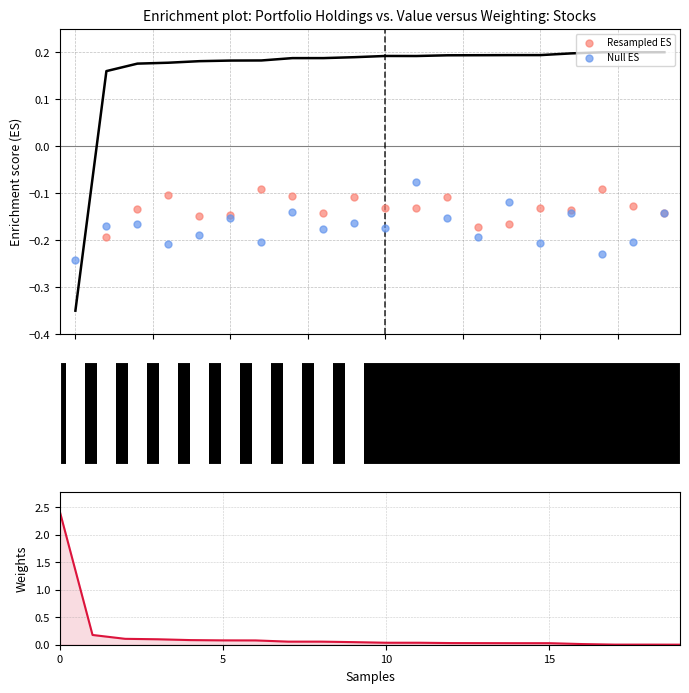

Which series has the largest total across all categories?

Weighting